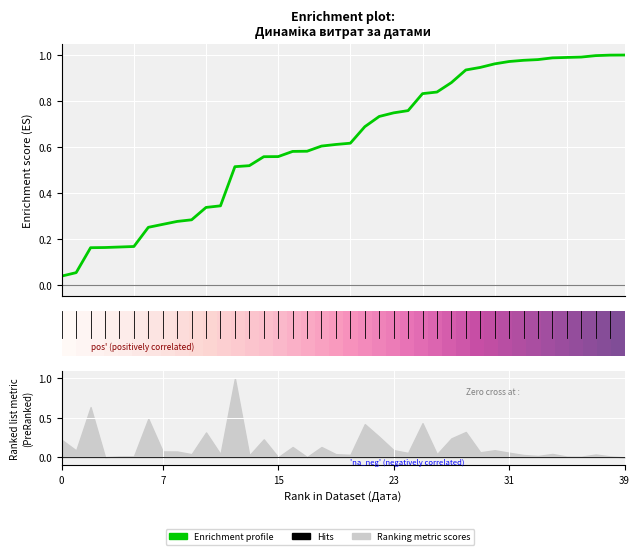

Count the number of categories in the chart.

40